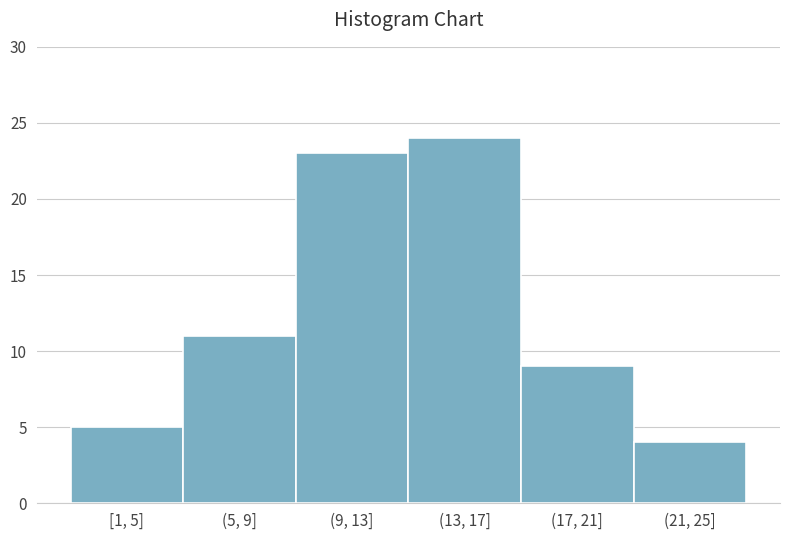

Reading right to left, transcribe all the data shown in this chart.

(21, 25]=4	(17, 21]=9	(13, 17]=24	(9, 13]=23	(5, 9]=11	[1, 5]=5